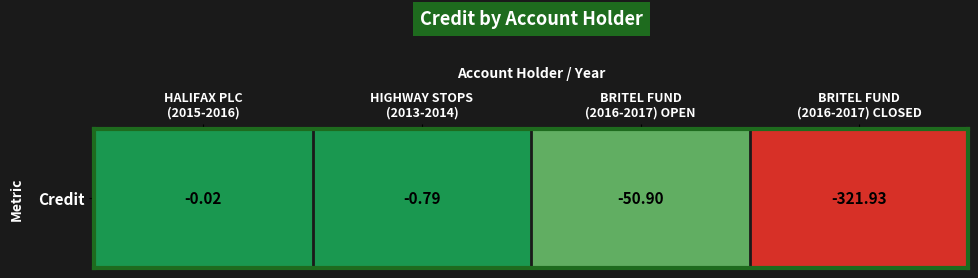

True or false: the data shows -0.0 at HALIFAX PLC
(2015-2016).

True